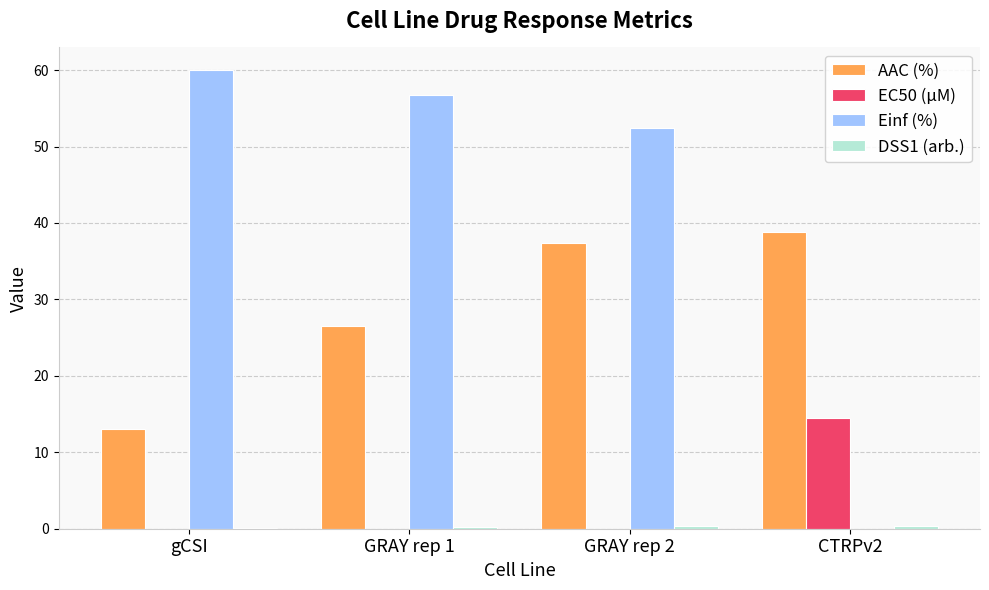

How many series are shown in this chart?

4